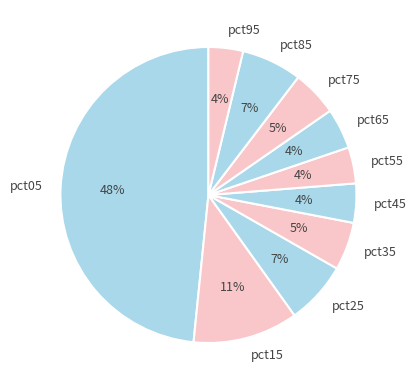

How many segments does this pie chart have?

10